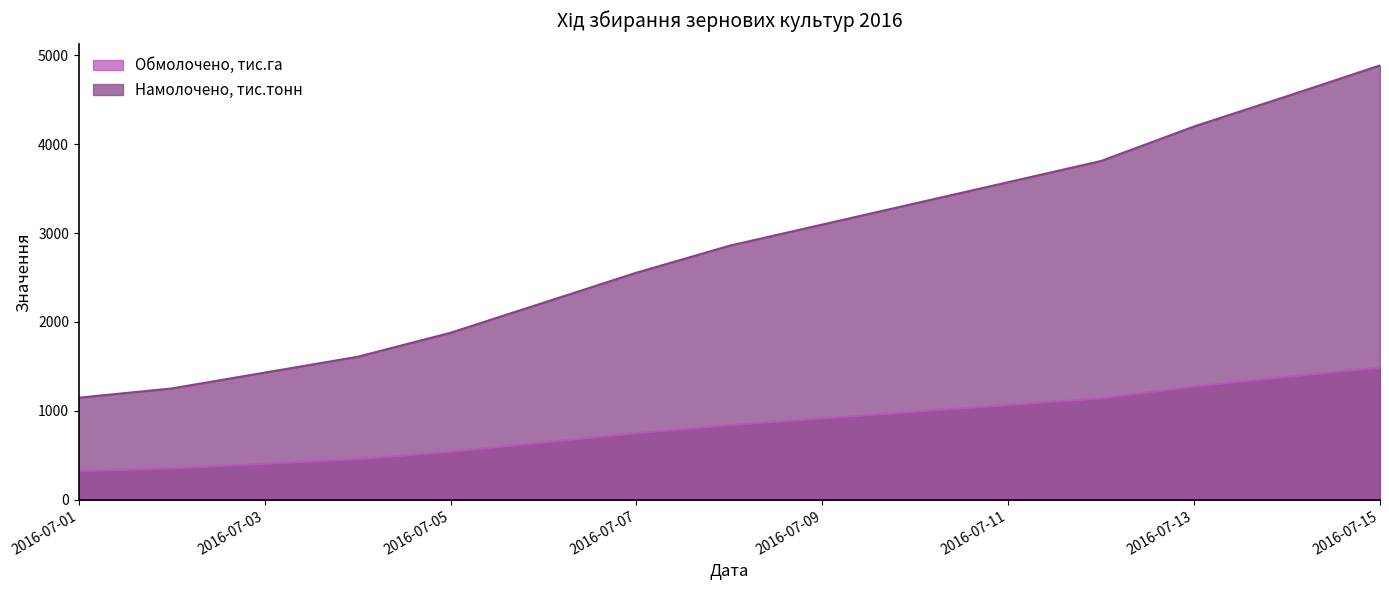

At which label does Обмолочено, тис.га first exceed 840?

2016-07-12